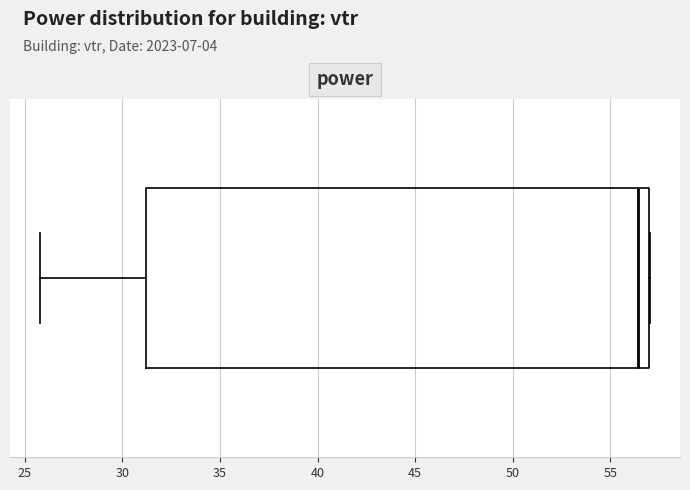

Read this box plot against the x-axis: the position of the median line, the range covered by the box, and the ends of both whiskers. The values are not printed on the chart, so give them approximately, as read against the axis.

median 56.5, box 31.0 to 57.0, whiskers 26.0 to 57.0